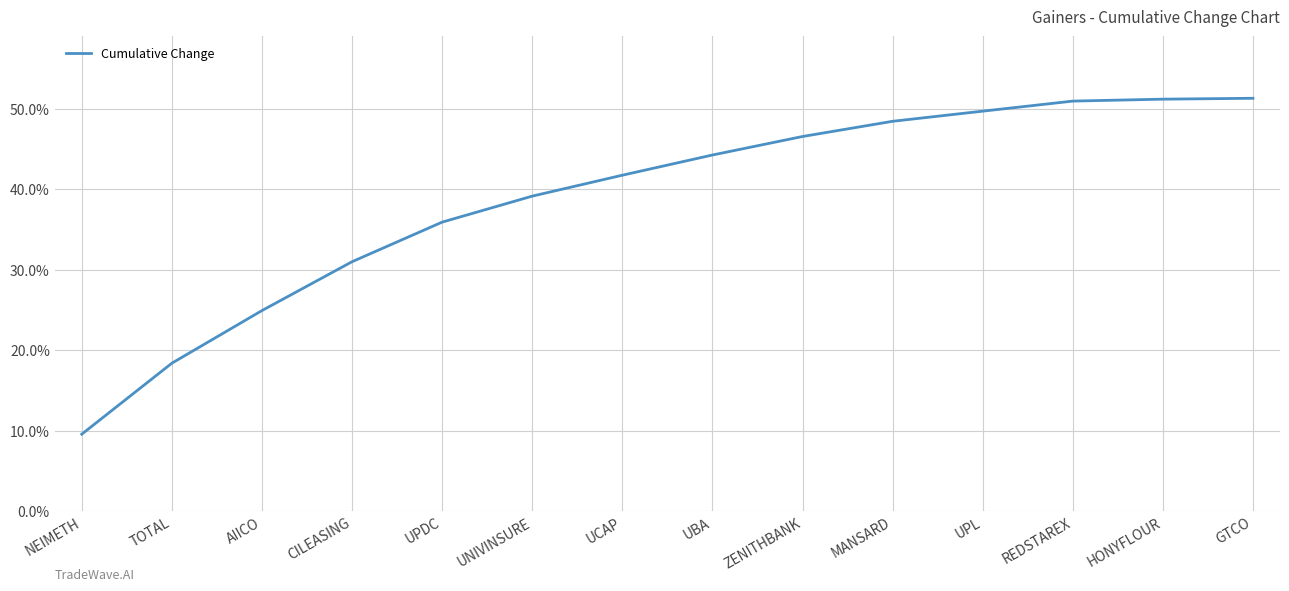

How many values are between 0 and 1?

14